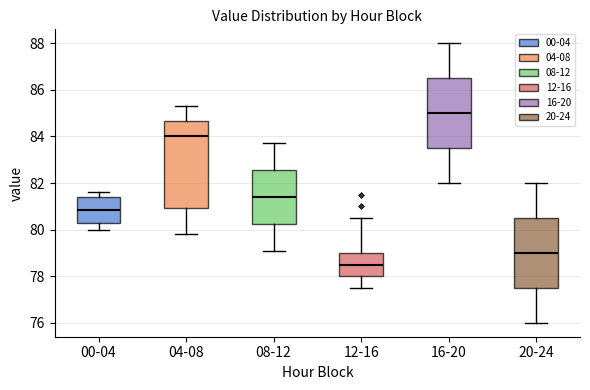

Which box has the highest median line?

16-20